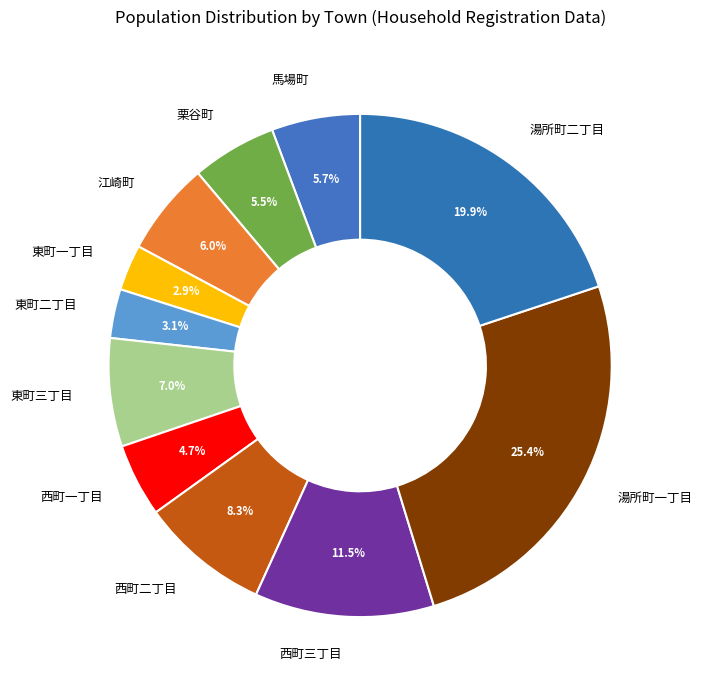

Count the number of slices in the pie.

11